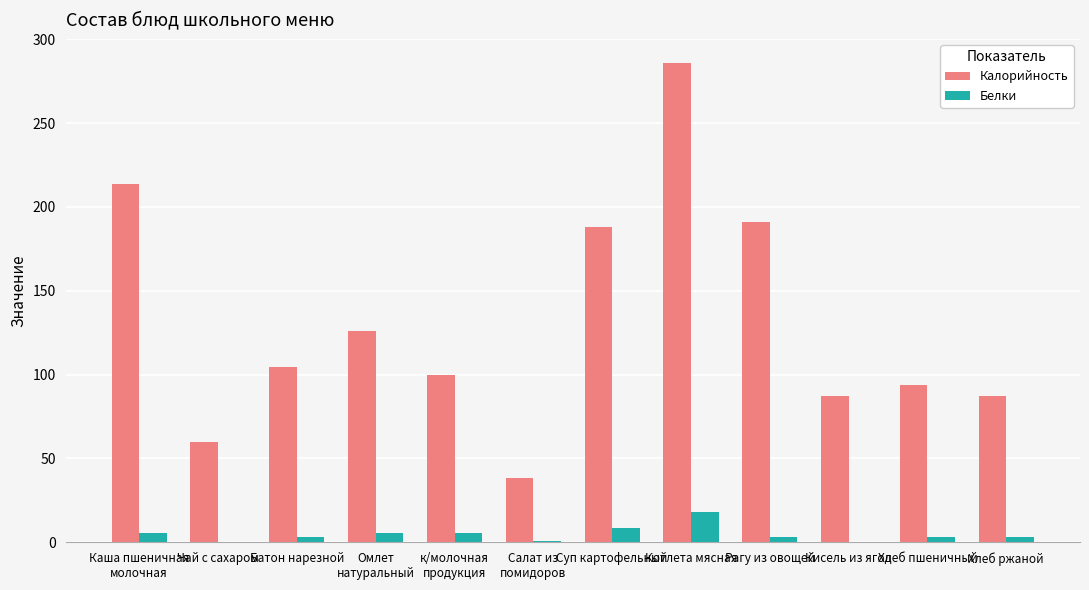

What is the sum of all Белки values?

56.6